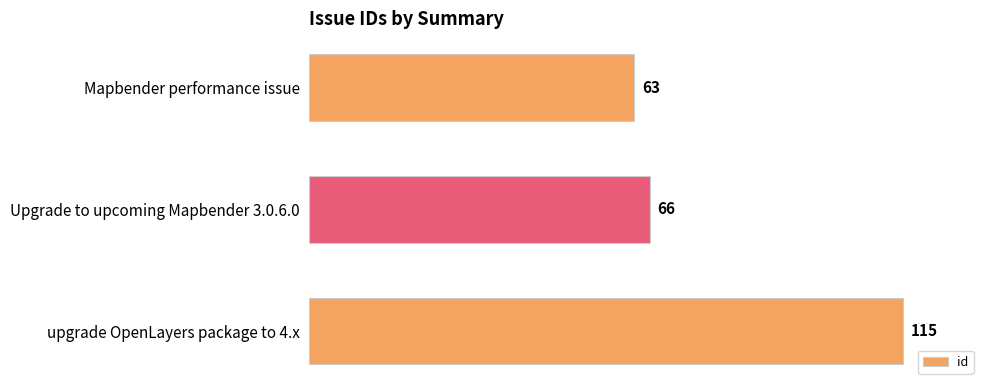

Rank the categories by value from highest to lowest.

upgrade OpenLayers package to 4.x, Upgrade to upcoming Mapbender 3.0.6.0, Mapbender performance issue